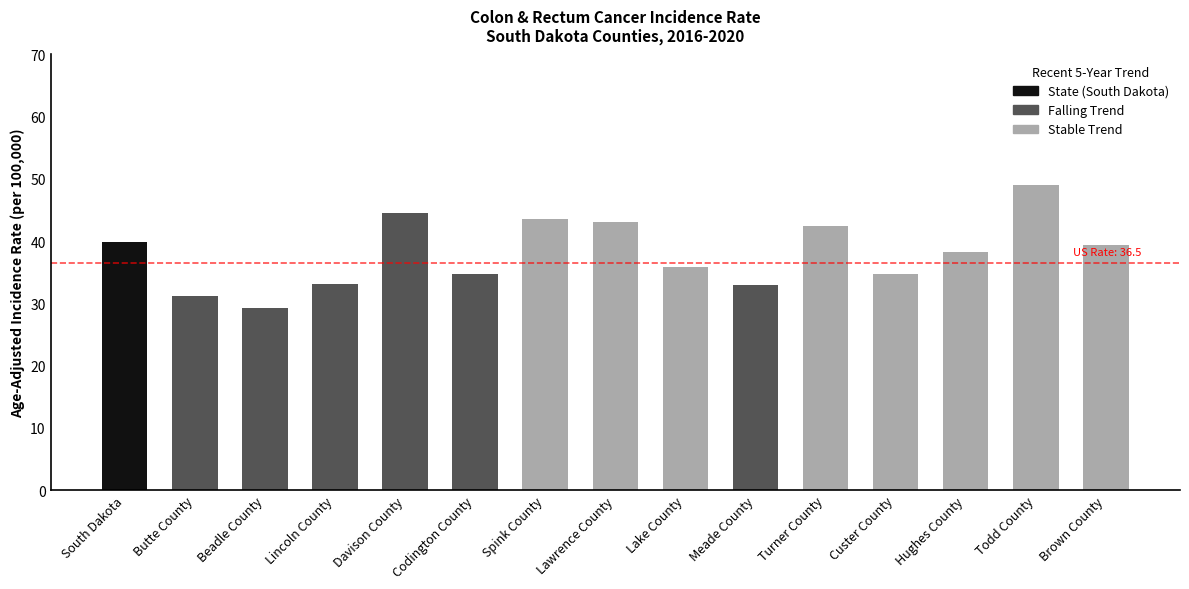

Between Codington County and Lincoln County, which is larger?

Codington County